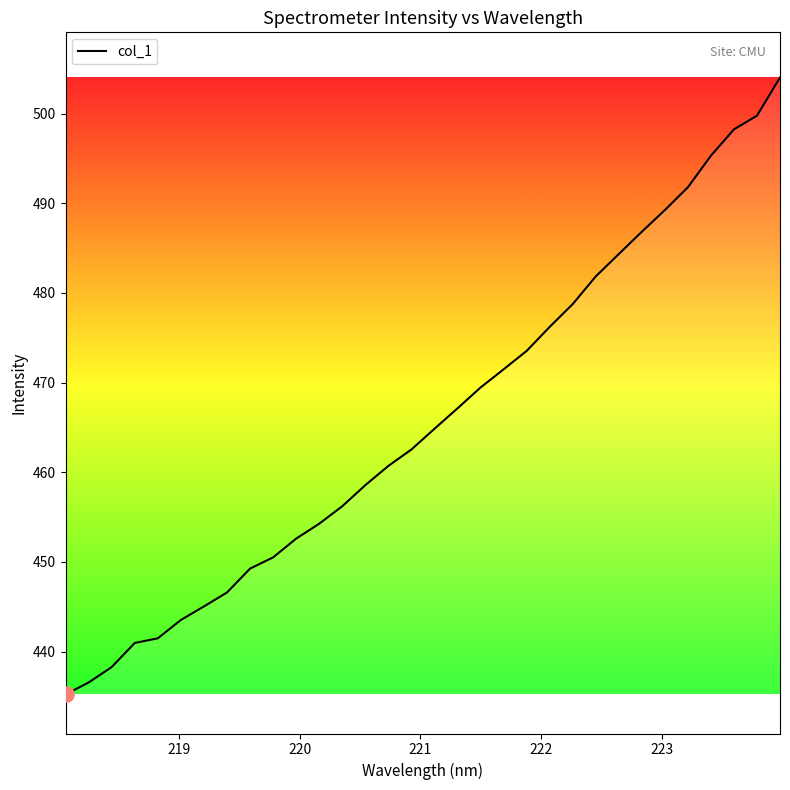

What is the difference between the maximum and minimum values?

68.8